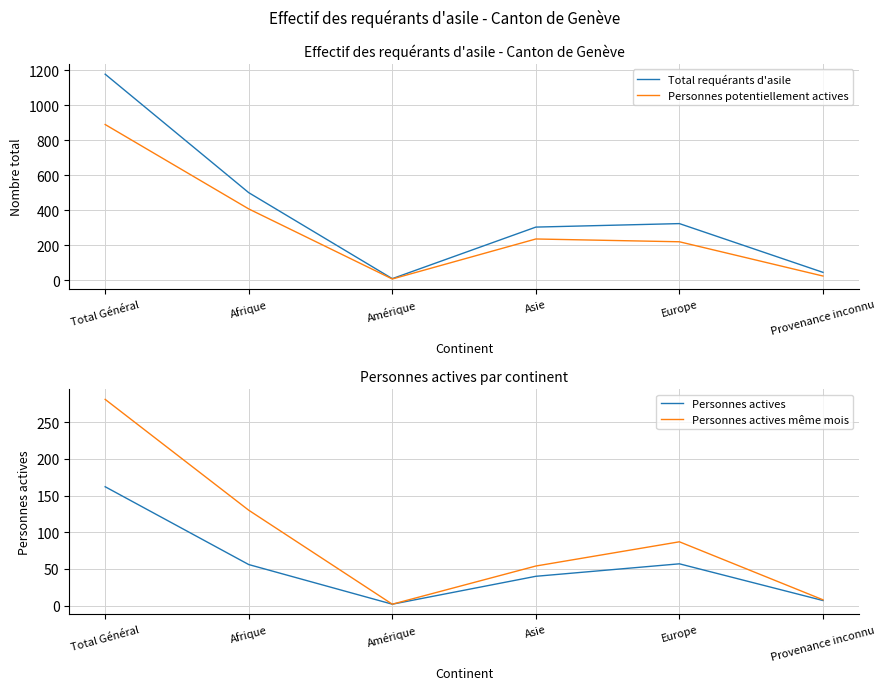

Reading left to right, transcribe all the data shown in this chart.

Total requérants d'asile: Total Général=1178	Afrique=500	Amérique=8	Asie=303	Europe=323	Provenance inconnu=44
Personnes potentiellement actives: Total Général=890	Afrique=407	Amérique=6	Asie=235	Europe=219	Provenance inconnu=23
Personnes actives: Total Général=162	Afrique=56	Amérique=2	Asie=40	Europe=57	Provenance inconnu=7
Personnes actives même mois: Total Général=281	Afrique=130	Amérique=2	Asie=54	Europe=87	Provenance inconnu=8